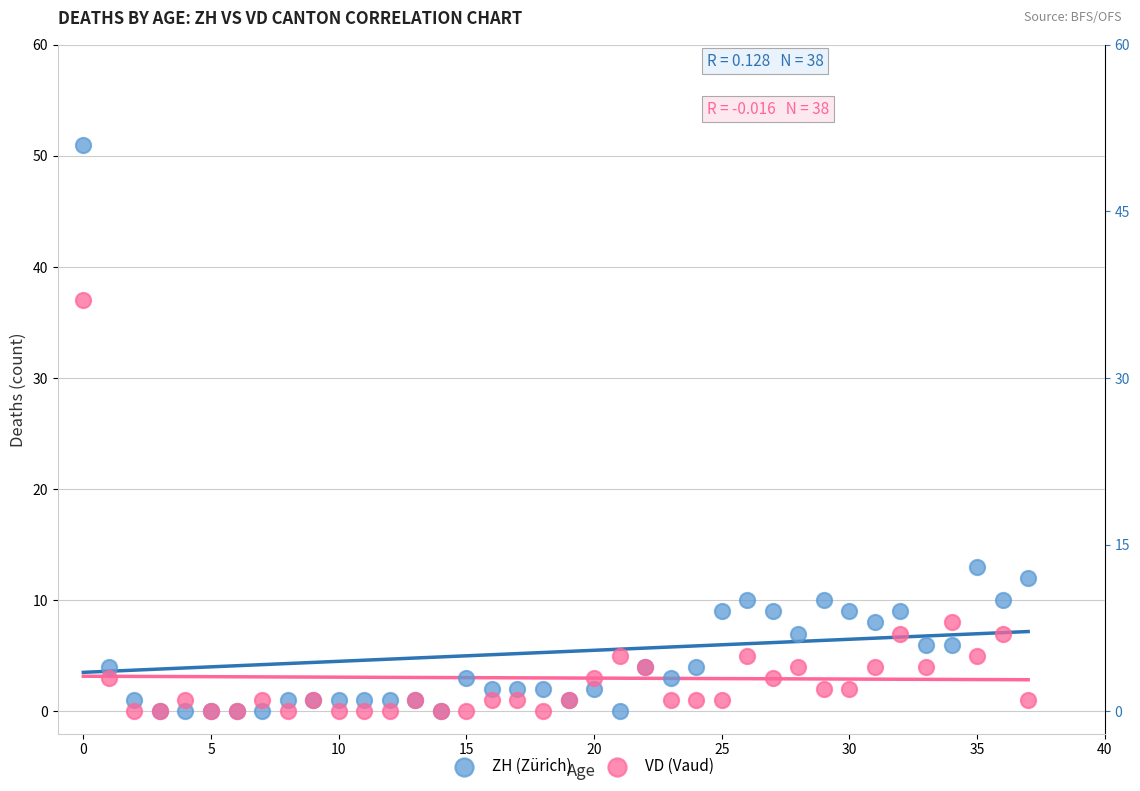

In the VD (Vaud) series, what Y value is closest to 18?

8